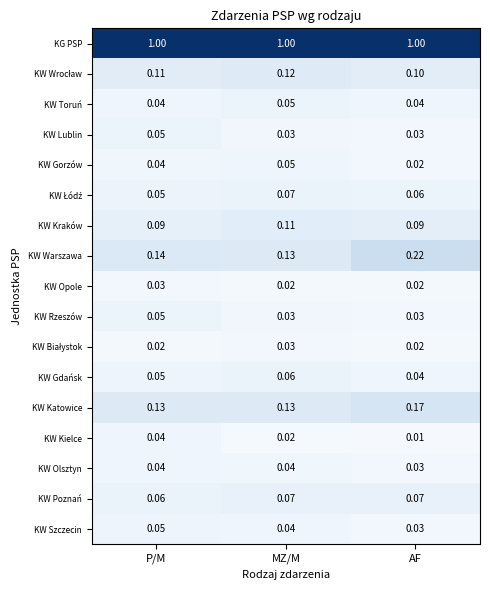

What is the total value across all series at MZ/M?

2.0